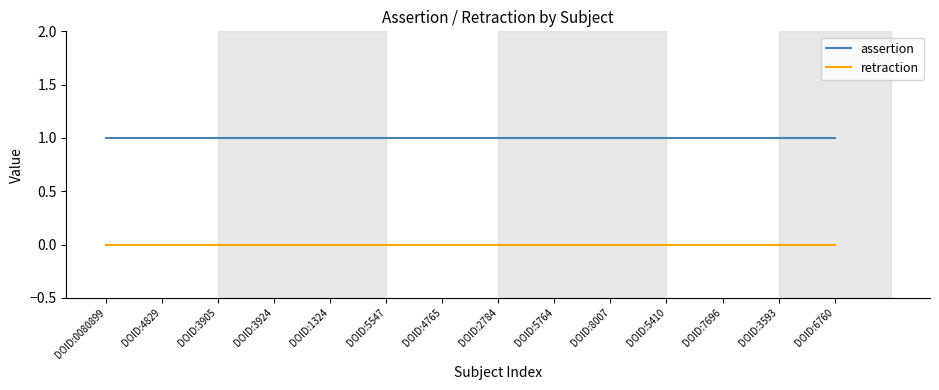

What is the average value of the assertion series?

1